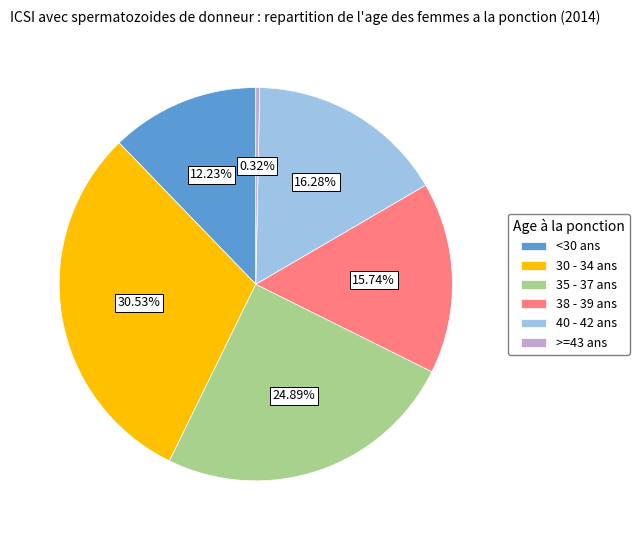

Rank the categories by value from highest to lowest.

30 - 34 ans, 35 - 37 ans, 40 - 42 ans, 38 - 39 ans, <30 ans, >=43 ans